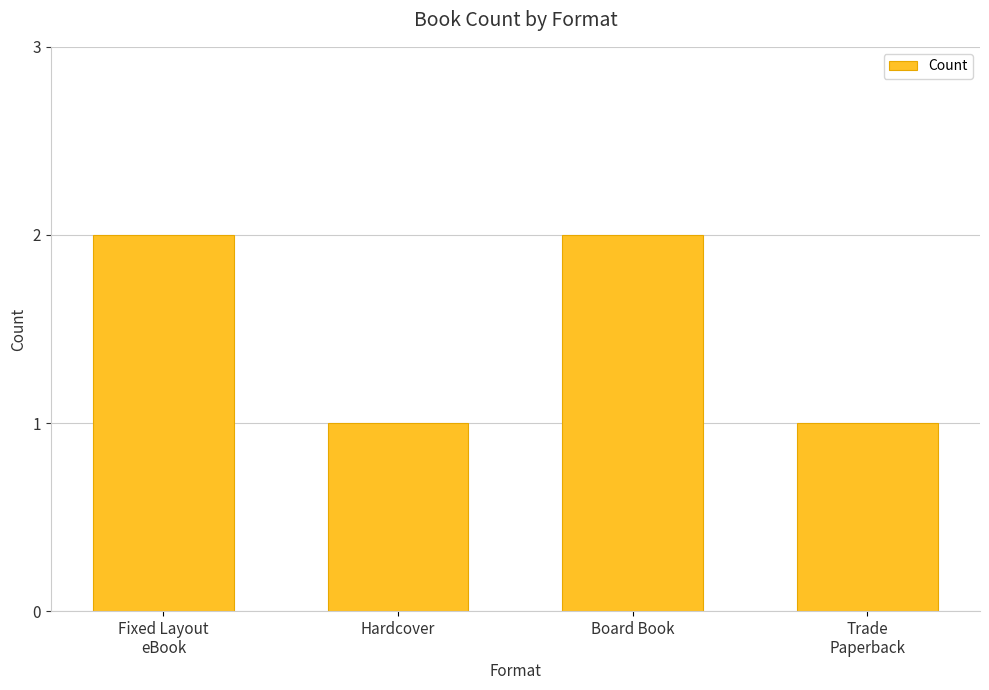

The chart shows a value of 2 at Board Book. True or false?

True